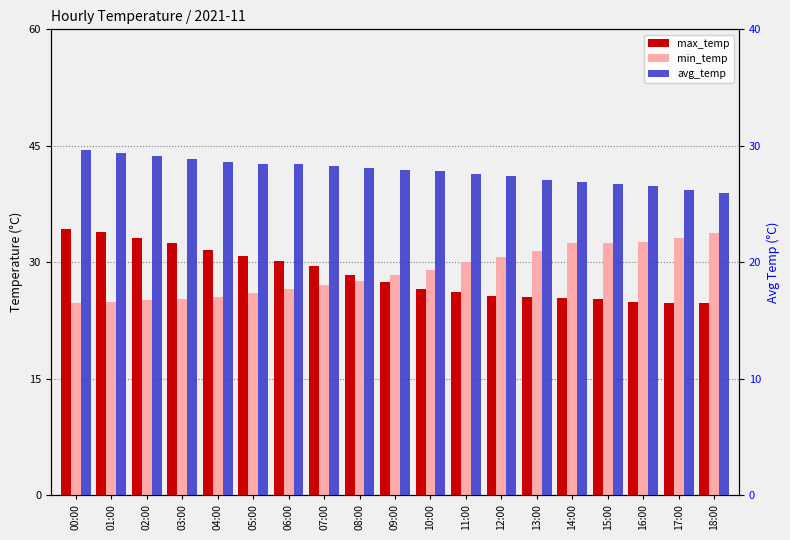

Are the bars horizontal?

No